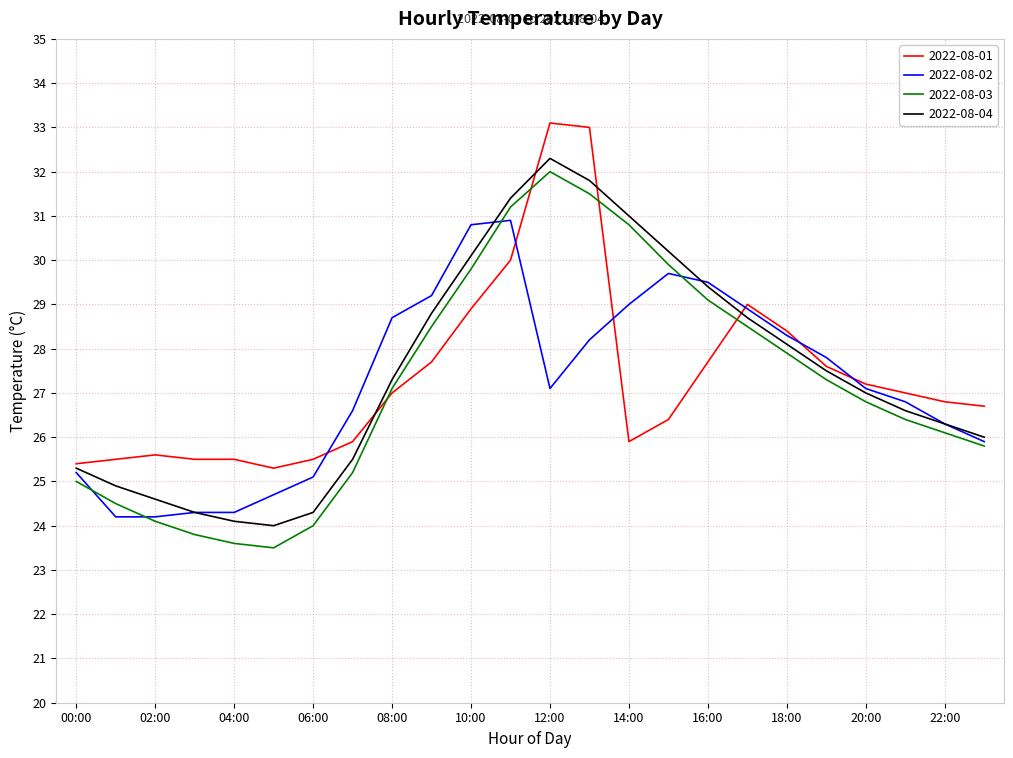

What is the maximum value for 2022-08-04?

32.3